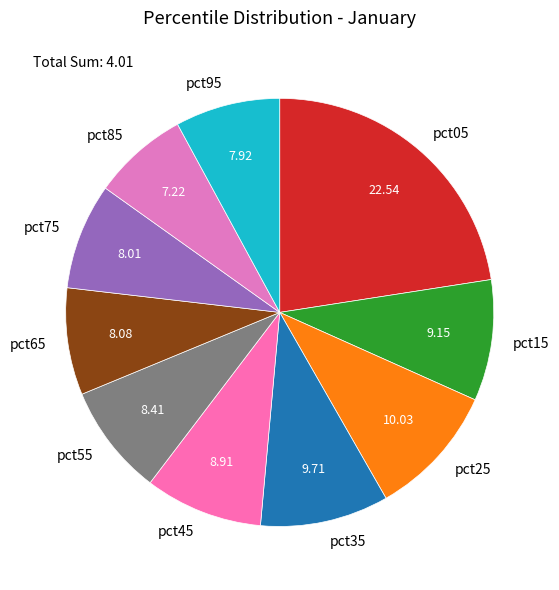

Count the number of slices in the pie.

10